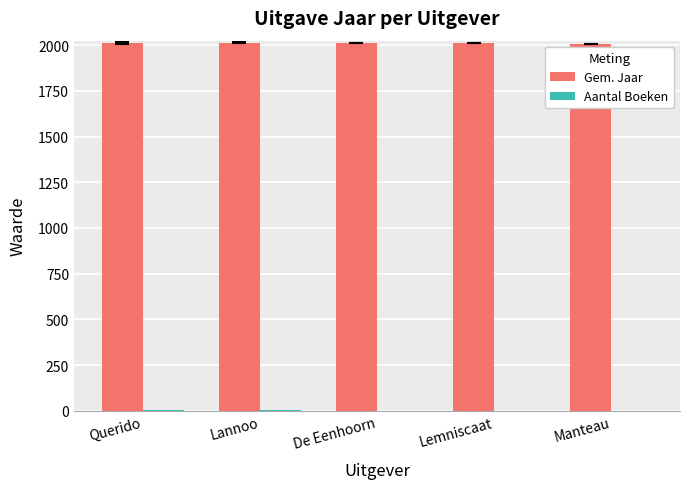

How many data points does each series have?

5